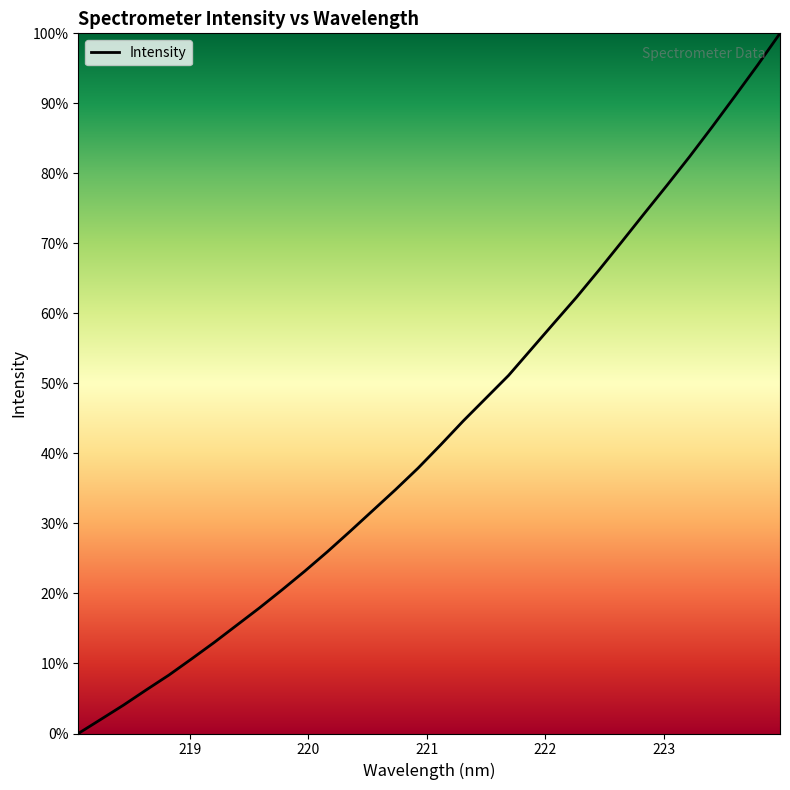

What is the maximum value shown in the chart?

100.0